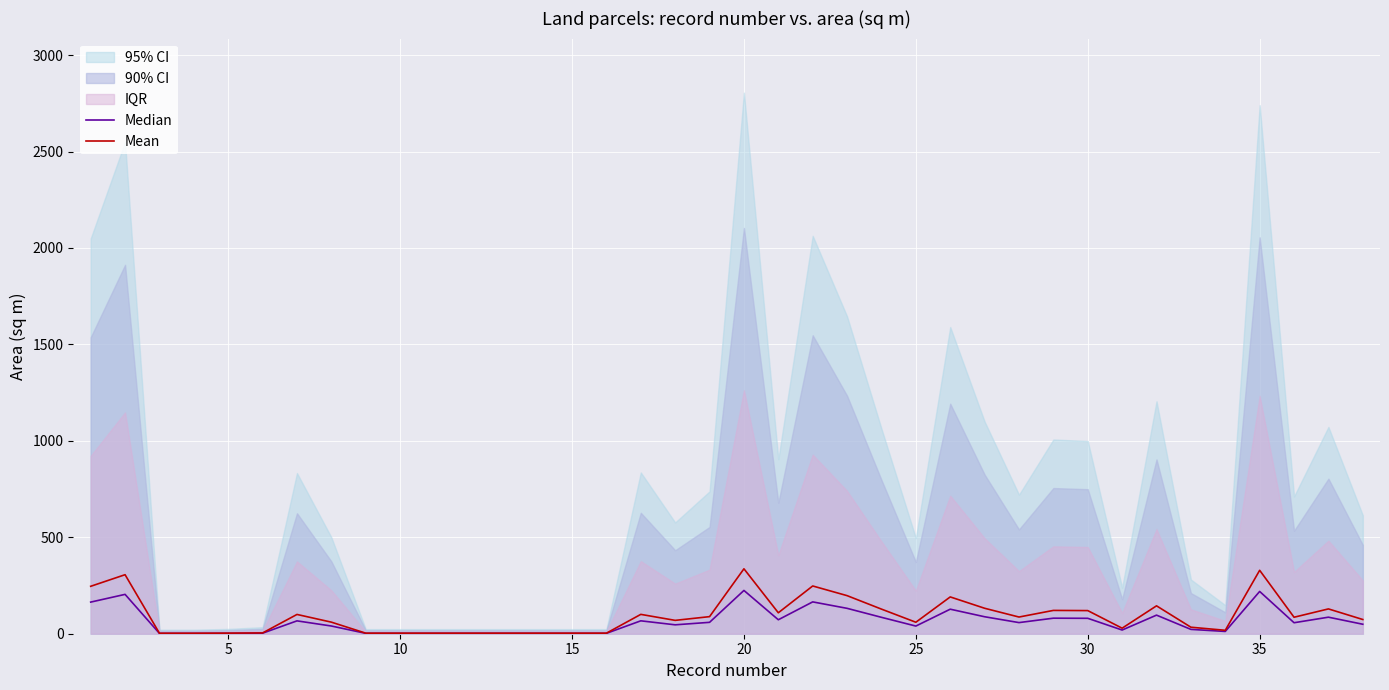

The Mean series shows 0.8 at 11. True or false?

False